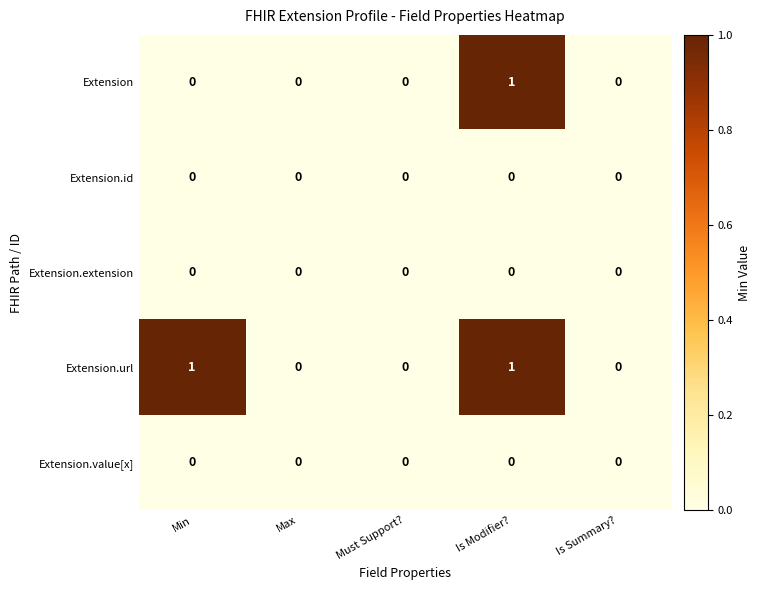

What is the total value across all series at Min?

1